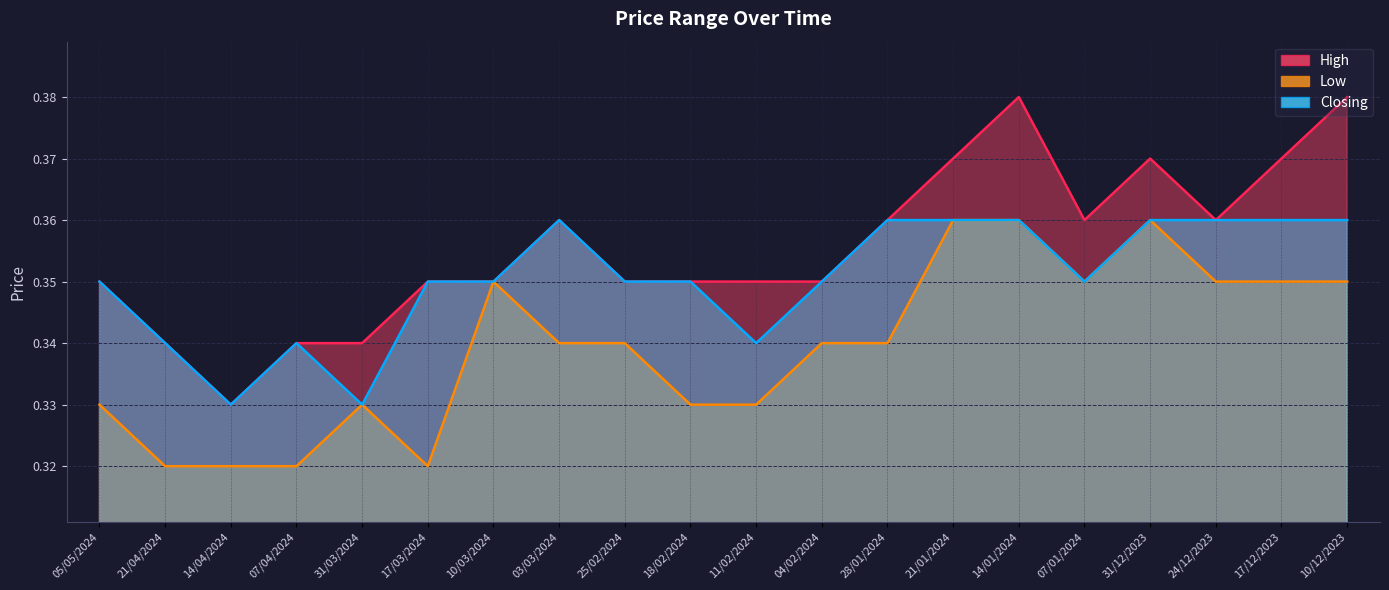

Rank the series by their average value, from lowest to highest.

Low, Closing, High